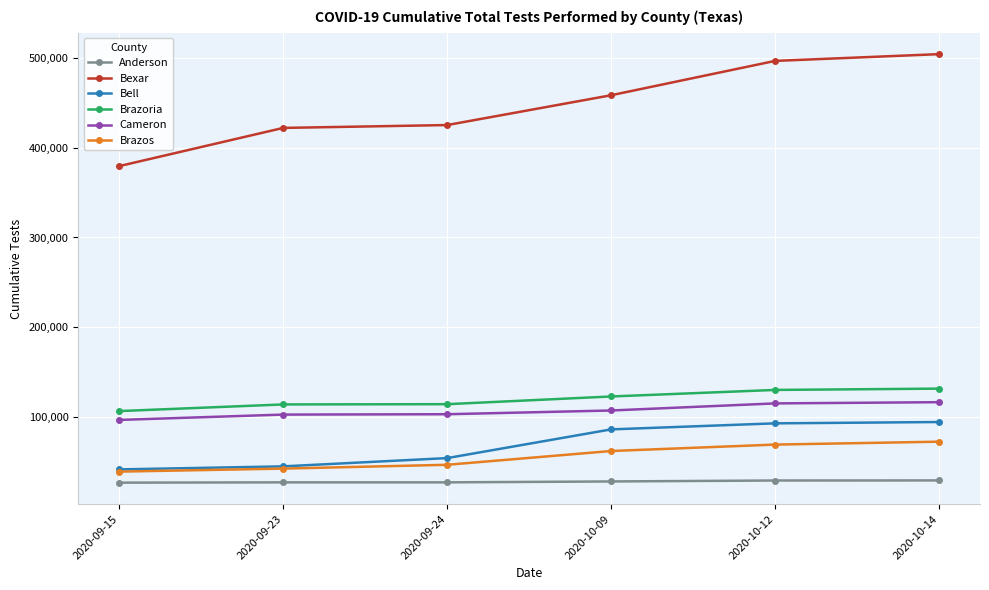

At how many categories does at least one series exceed 78100?

6